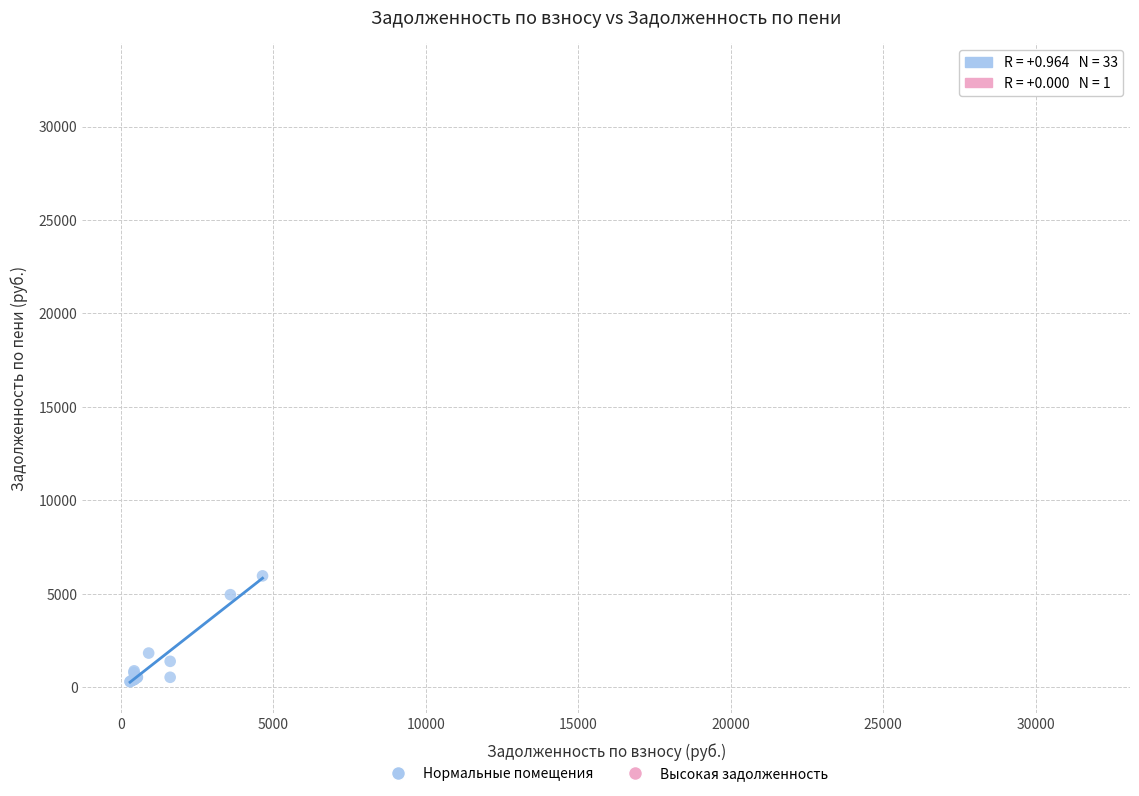

What are all the series names shown in the legend?

Нормальные помещения, Высокая задолженность